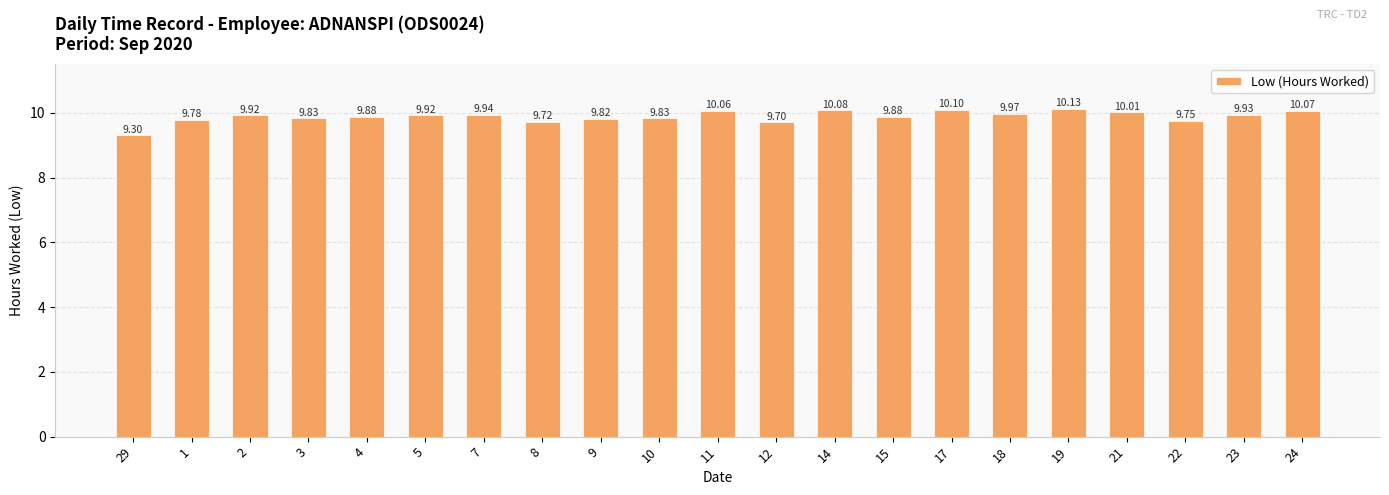

What is the maximum value shown in the chart?

10.1